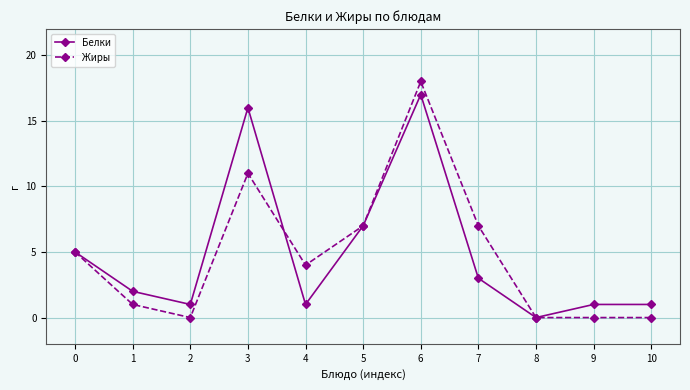

At which category does Белки reach its first local valley?

2